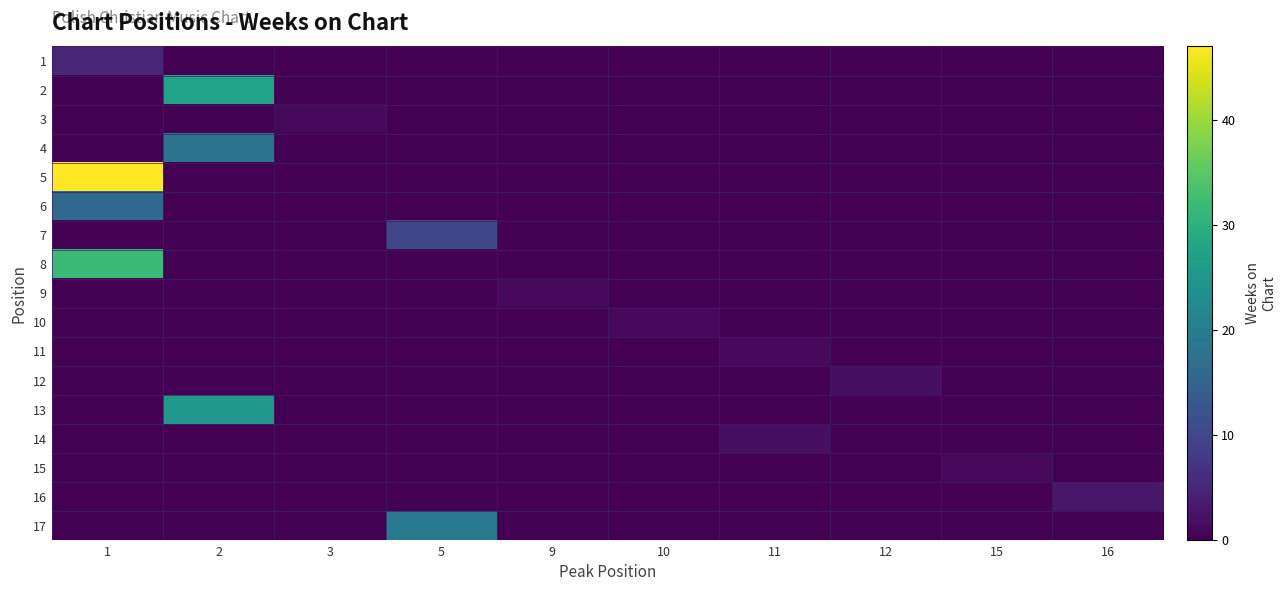

At how many categories does at least one series exceed 23?

2